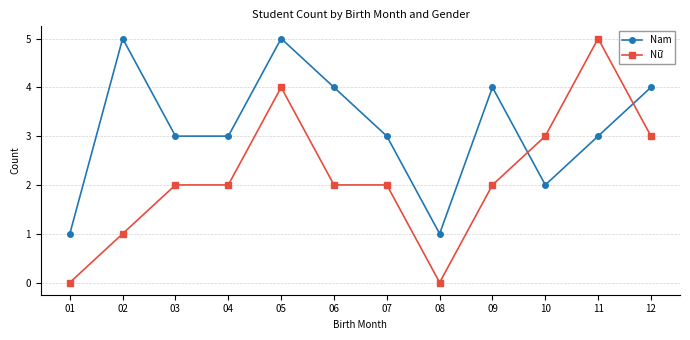

At how many categories does at least one series exceed 0?

12